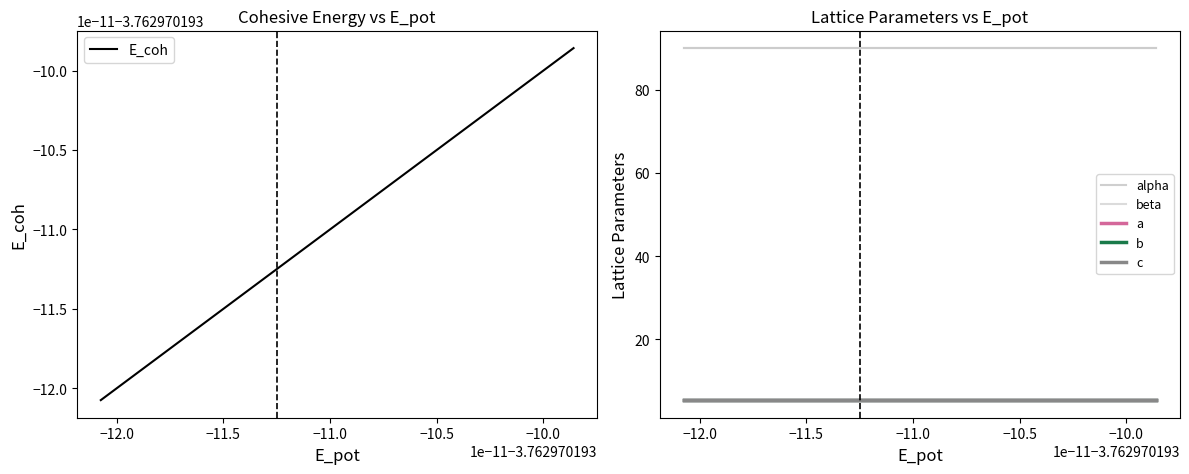

Which series has the largest range (max minus min)?

a